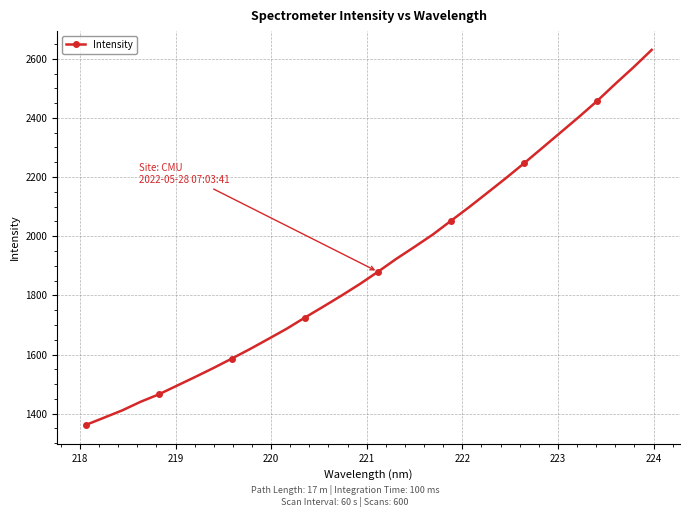

True or false: the data has more than 2 interior local peaks.

False